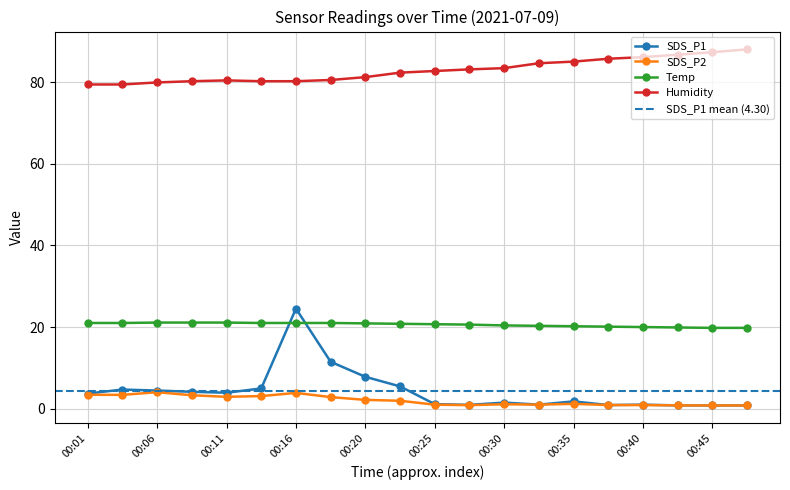

At 00:18, list the series in order from largest to smallest.

Humidity, Temp, SDS_P1, SDS_P2